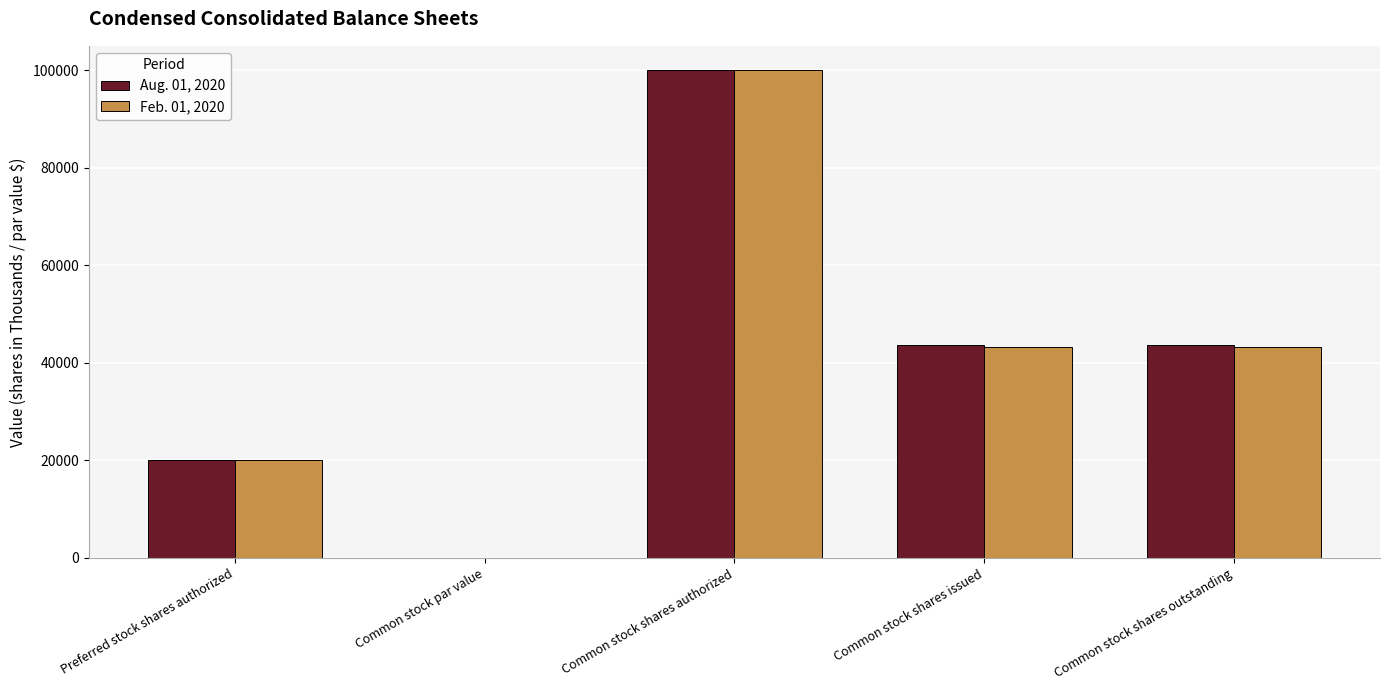

What is the sum of the Feb. 01, 2020 values at Preferred stock shares authorized and Common stock shares outstanding?

63296.0